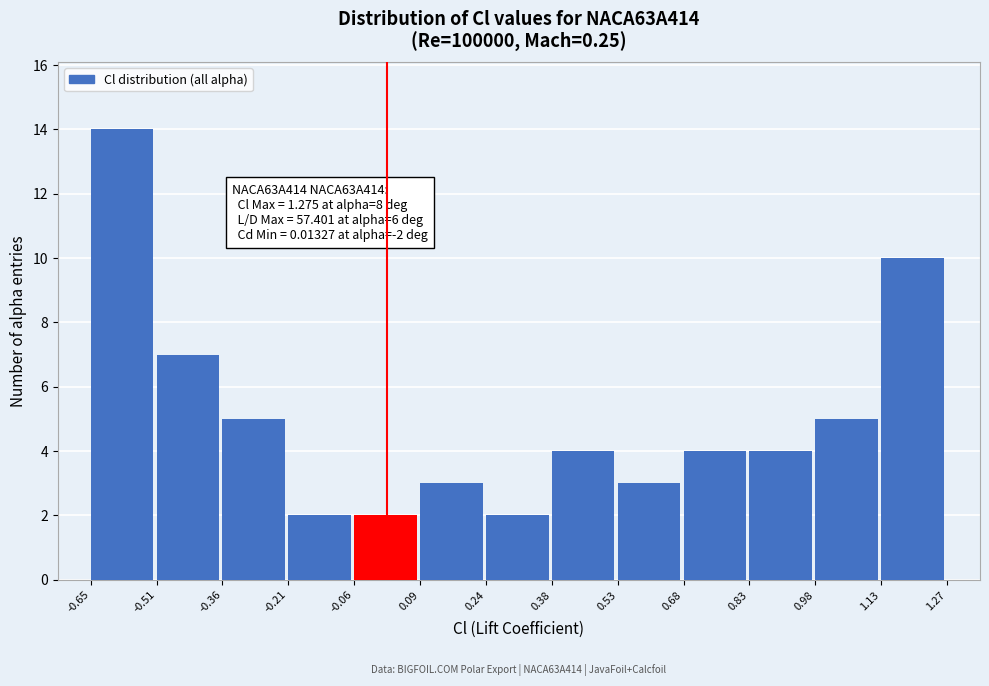

Which range on the x-axis has the tallest bar?

-0.65 to -0.51